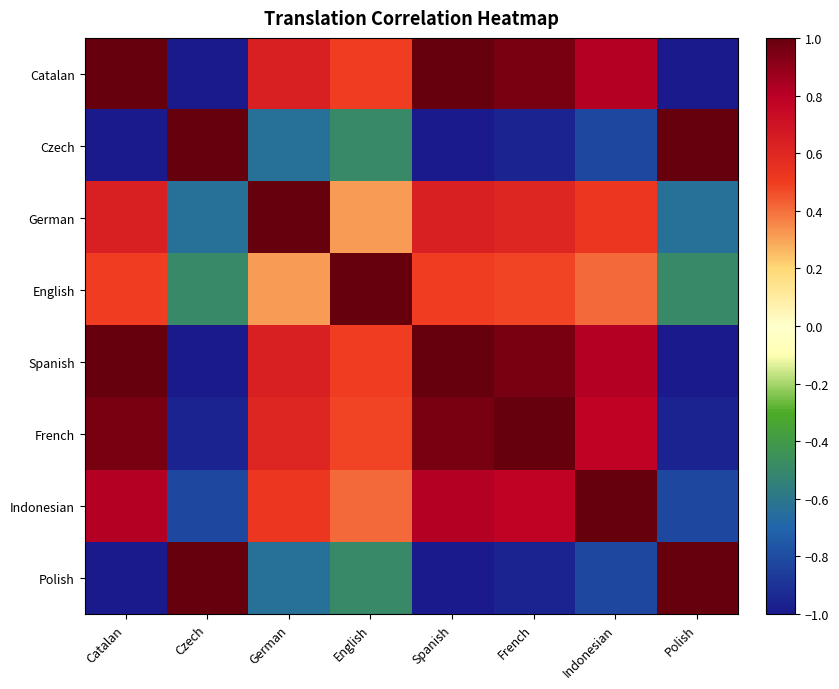

Reading right to left, what are all the values shown in this chart?

Catalan: Polish=-1.0	Indonesian=0.8	French=1.0	Spanish=1.0	English=0.5	German=0.6	Czech=-1.0	Catalan=1.0
Czech: Polish=1.0	Indonesian=-0.8	French=-1.0	Spanish=-1.0	English=-0.5	German=-0.6	Czech=1.0	Catalan=-1.0
German: Polish=-0.6	Indonesian=0.5	French=0.6	Spanish=0.6	English=0.3	German=1.0	Czech=-0.6	Catalan=0.6
English: Polish=-0.5	Indonesian=0.4	French=0.5	Spanish=0.5	English=1.0	German=0.3	Czech=-0.5	Catalan=0.5
Spanish: Polish=-1.0	Indonesian=0.8	French=1.0	Spanish=1.0	English=0.5	German=0.6	Czech=-1.0	Catalan=1.0
French: Polish=-1.0	Indonesian=0.8	French=1.0	Spanish=1.0	English=0.5	German=0.6	Czech=-1.0	Catalan=1.0
Indonesian: Polish=-0.8	Indonesian=1.0	French=0.8	Spanish=0.8	English=0.4	German=0.5	Czech=-0.8	Catalan=0.8
Polish: Polish=1.0	Indonesian=-0.8	French=-1.0	Spanish=-1.0	English=-0.5	German=-0.6	Czech=1.0	Catalan=-1.0